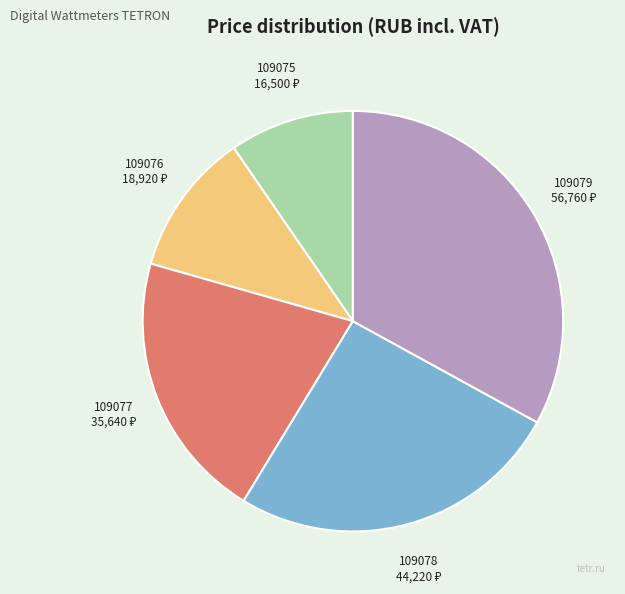

Does any single category account for the majority?

No